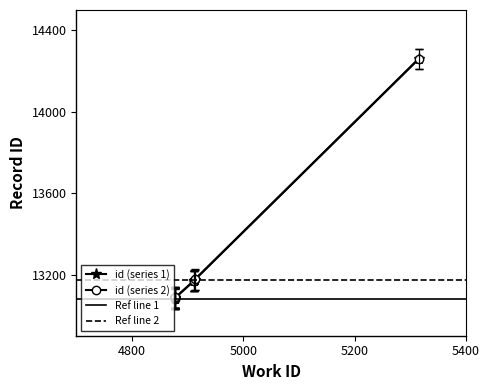

What is the maximum value shown in the chart?

14259